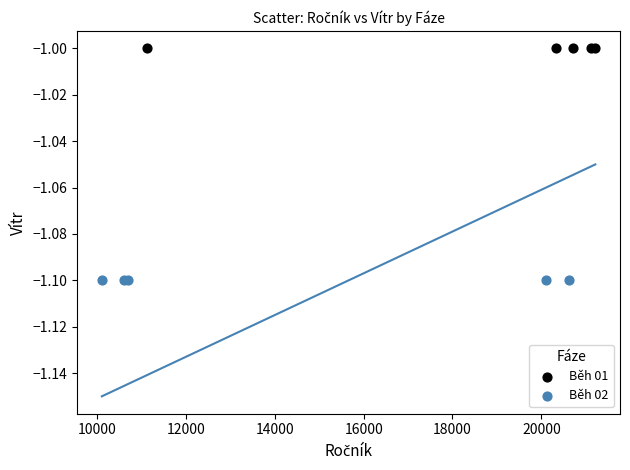

Which series reaches the minimum Y coordinate?

Běh 02